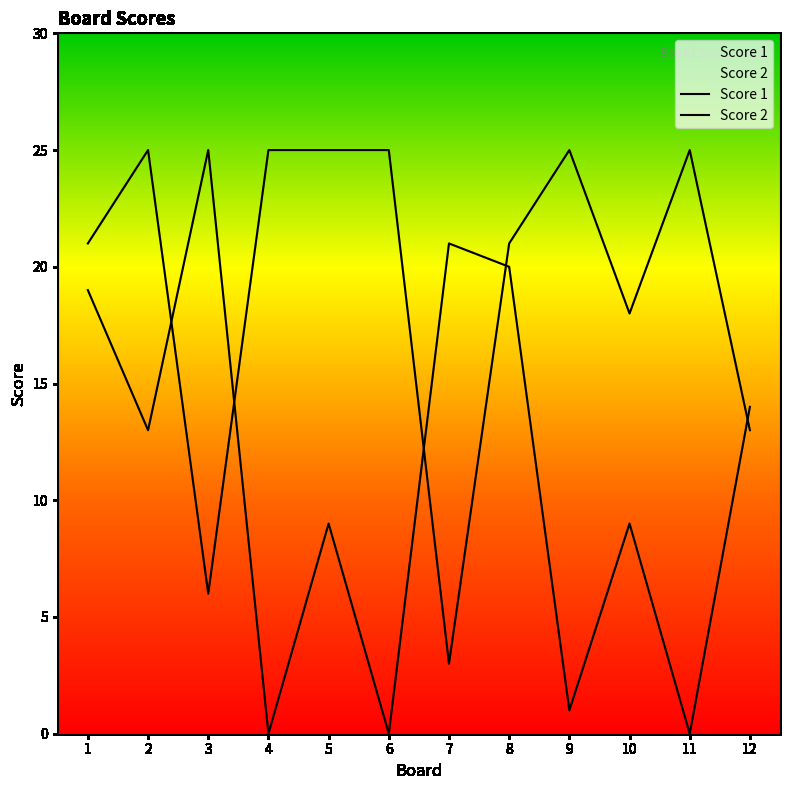

Between 3 and 4, which is larger?

4